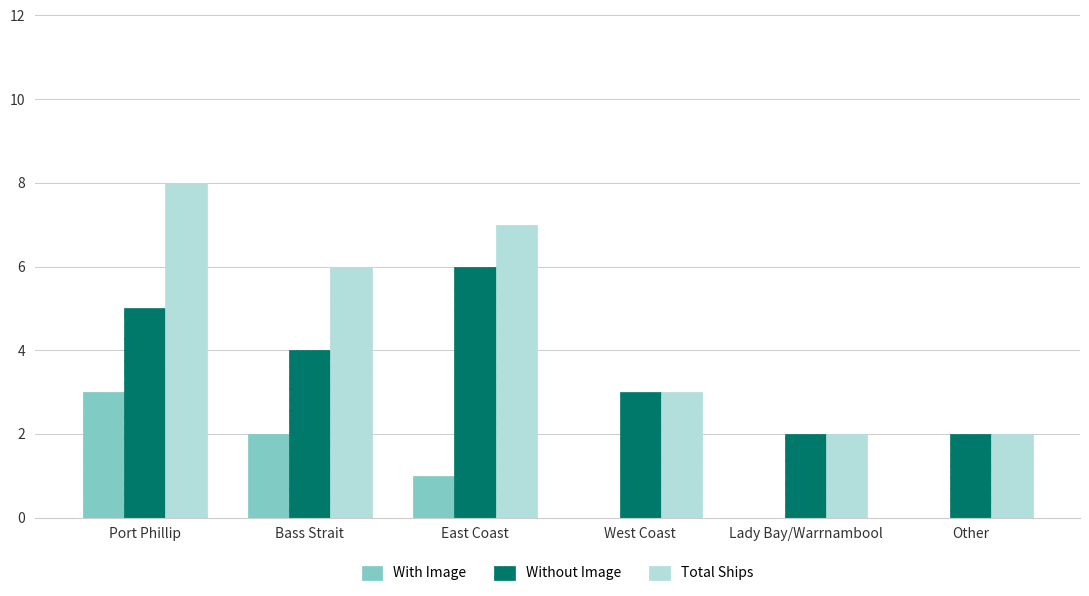

What is the average value of the Without Image series?

4